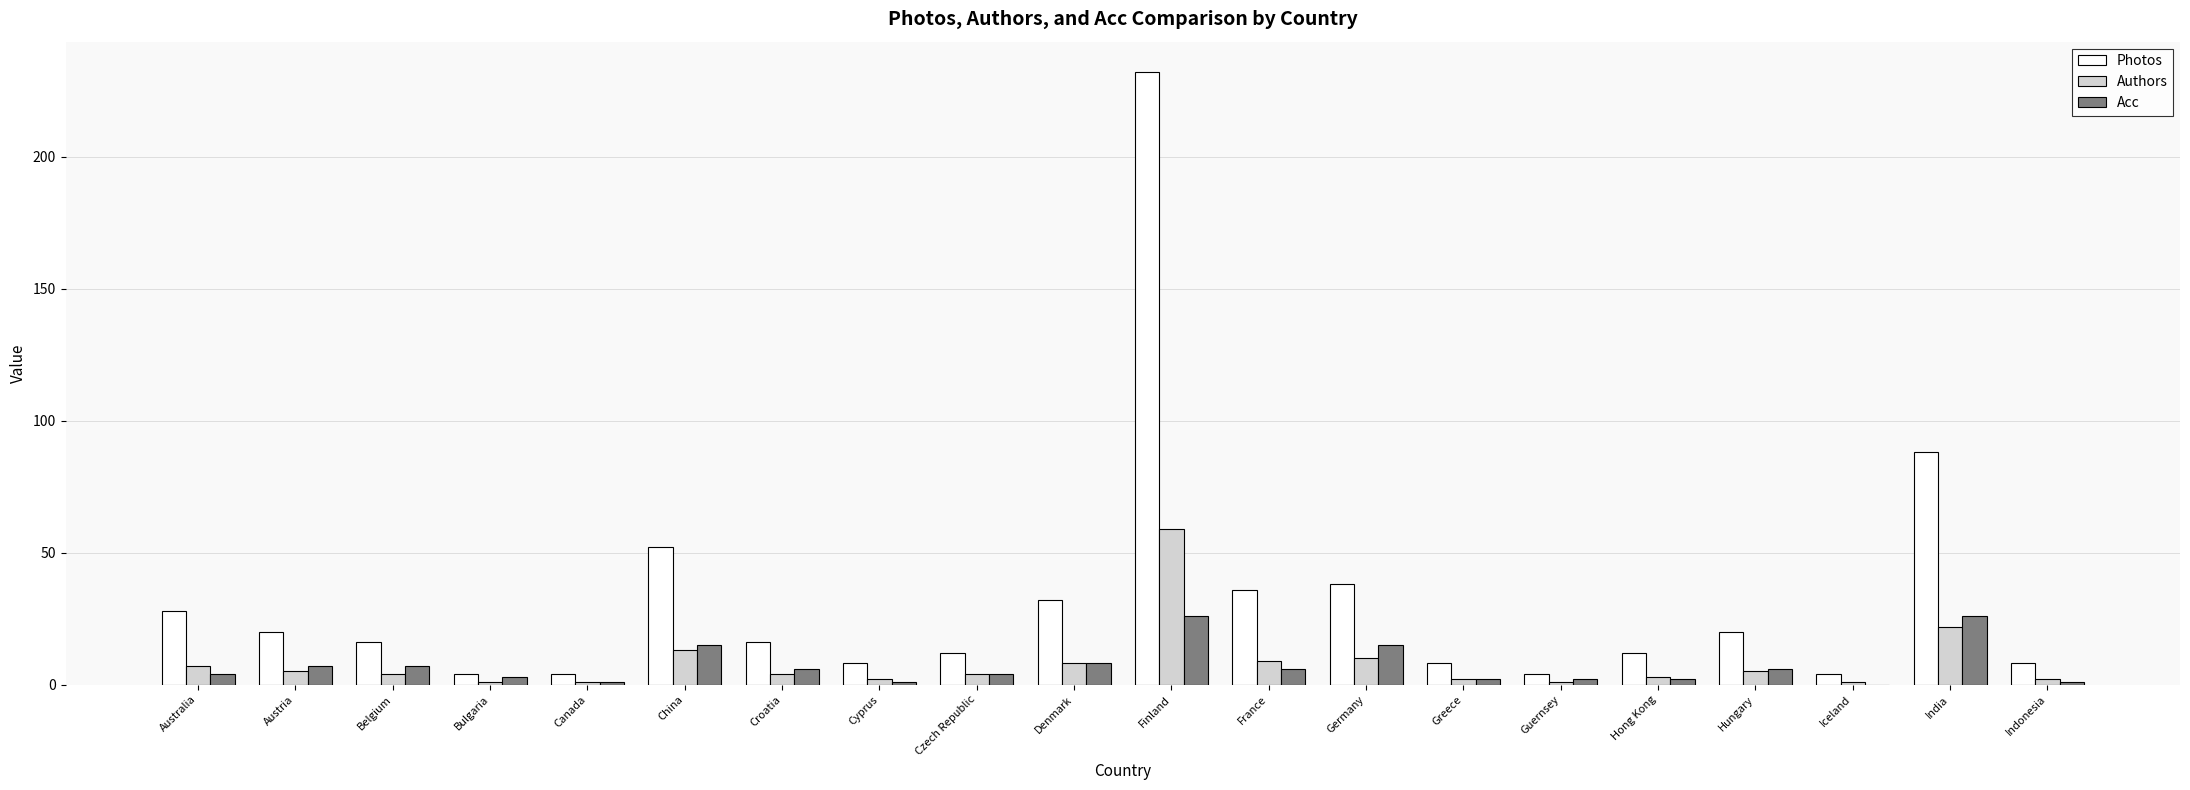

The value of Photos at Hungary is 20. True or false?

True